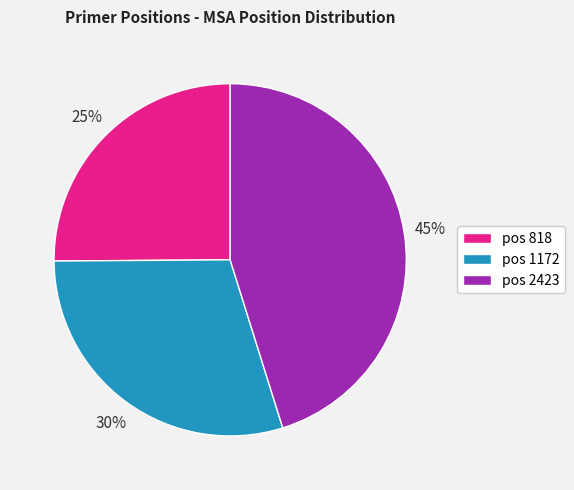

True or false: pos 1172 accounts for 40% of the total.

False